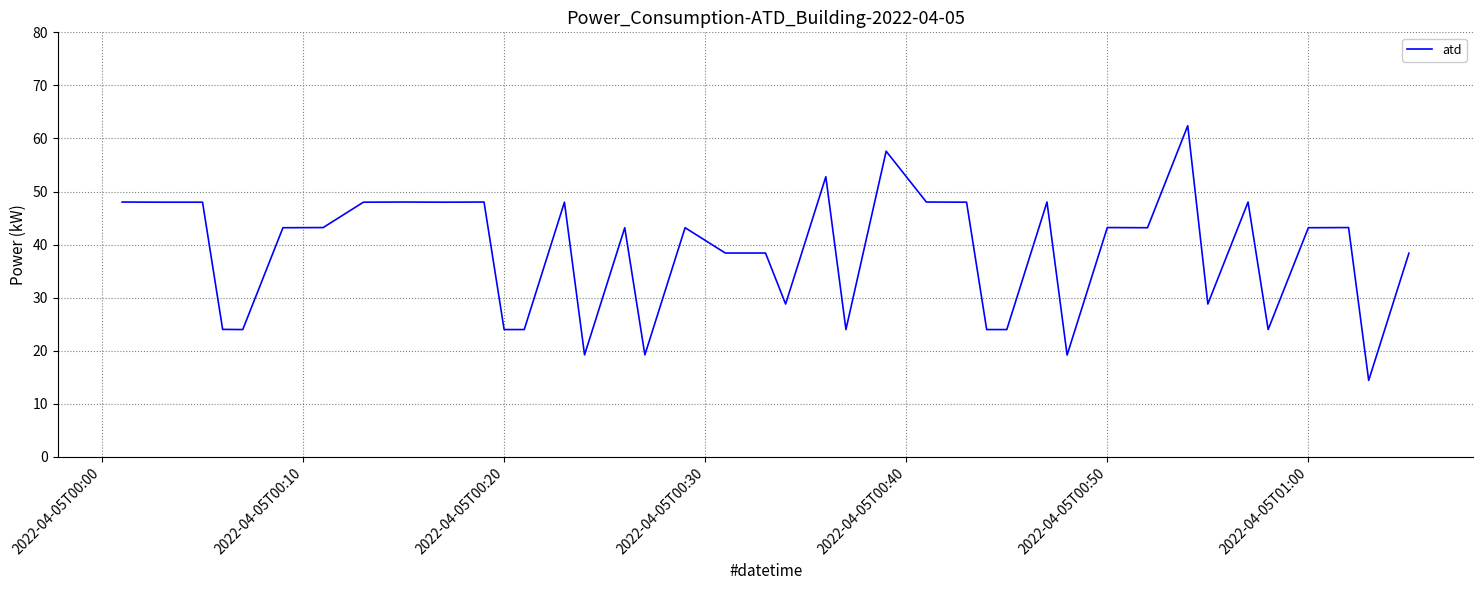

What is the difference between the maximum and minimum values?

48.0